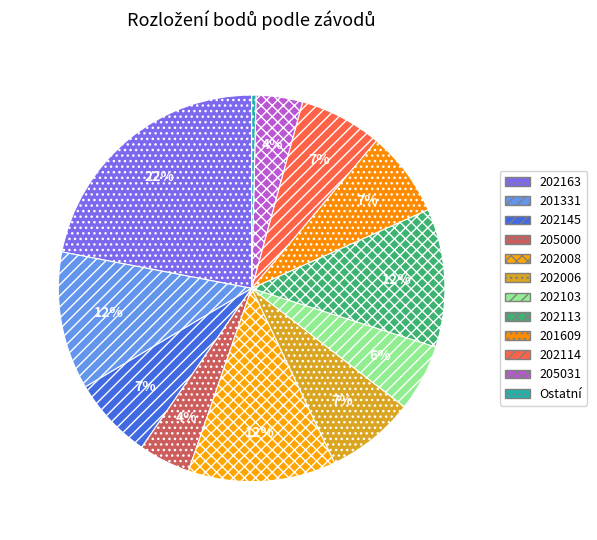

The 202145 slice represents 1% of the pie. True or false?

False